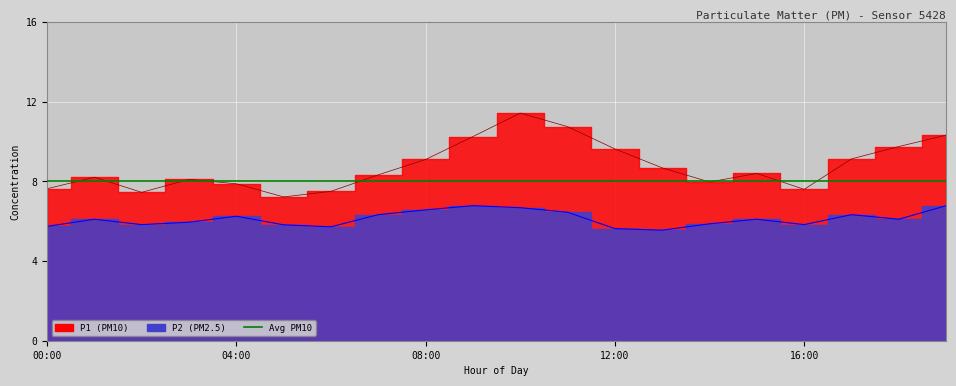

The P2 series shows 5.5 at 13:00. True or false?

True